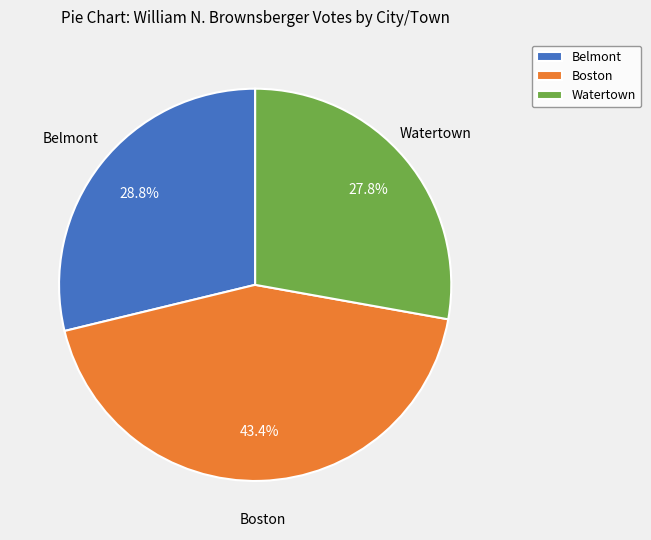

What is the smallest slice in the pie chart?

Watertown